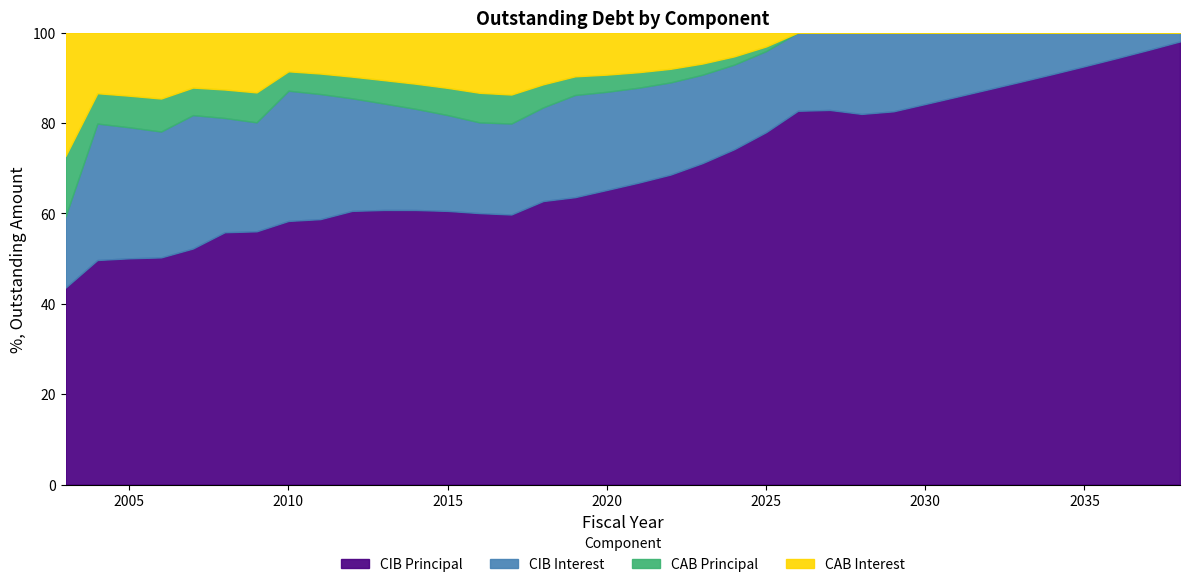

How many interior local valleys does the CIBInterestOutstanding series have?

3